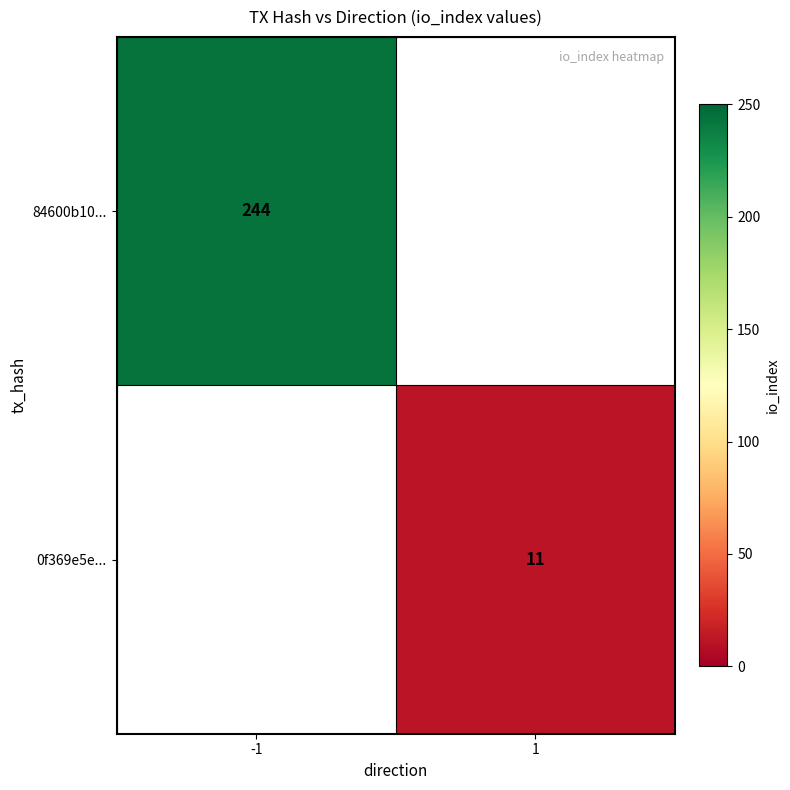

Is the value of 84600b10... at -1 greater than the value of 0f369e5e... at 1?

Yes